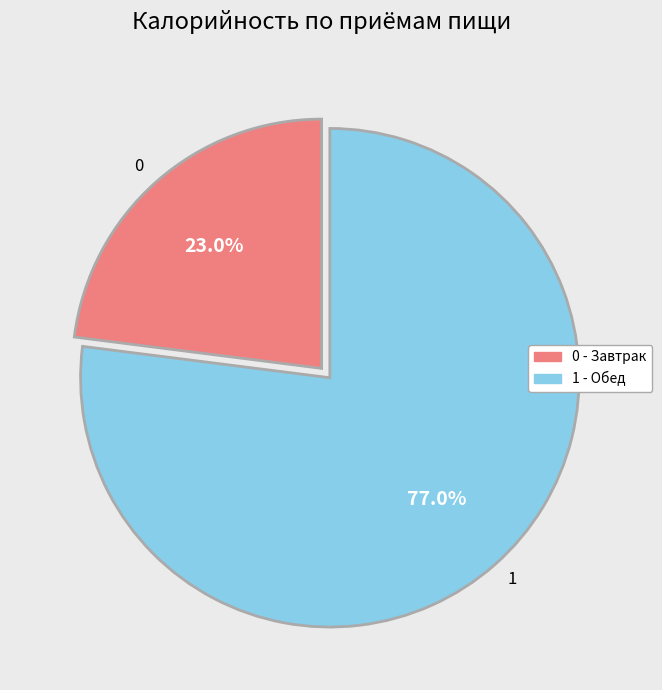

What is the ratio of the value at 0 to the value at 1?

0.3